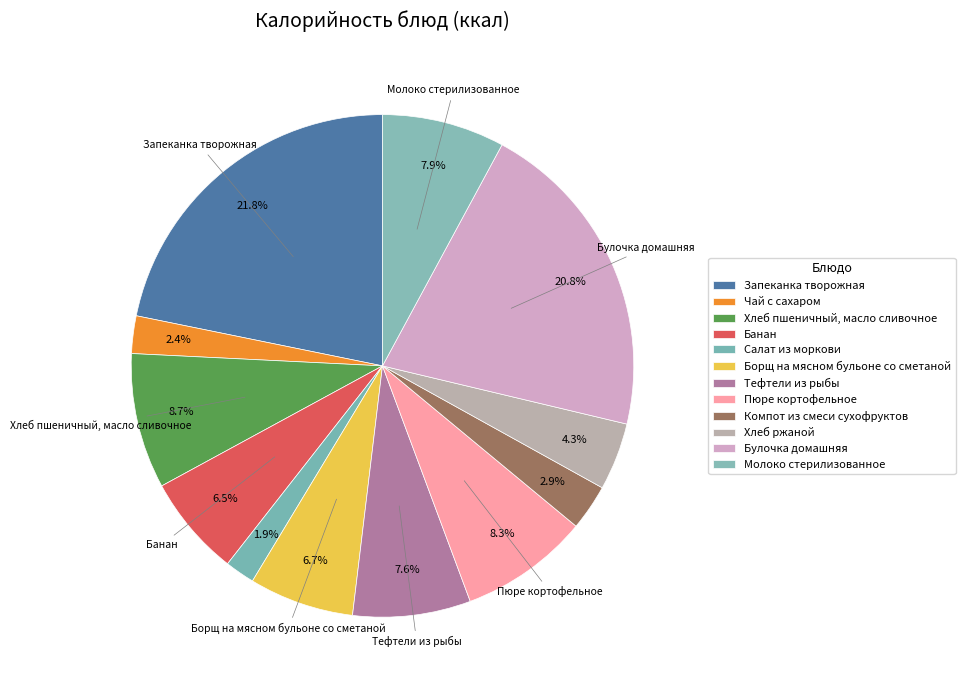

Does Салат из моркови represent more than half of the total?

No